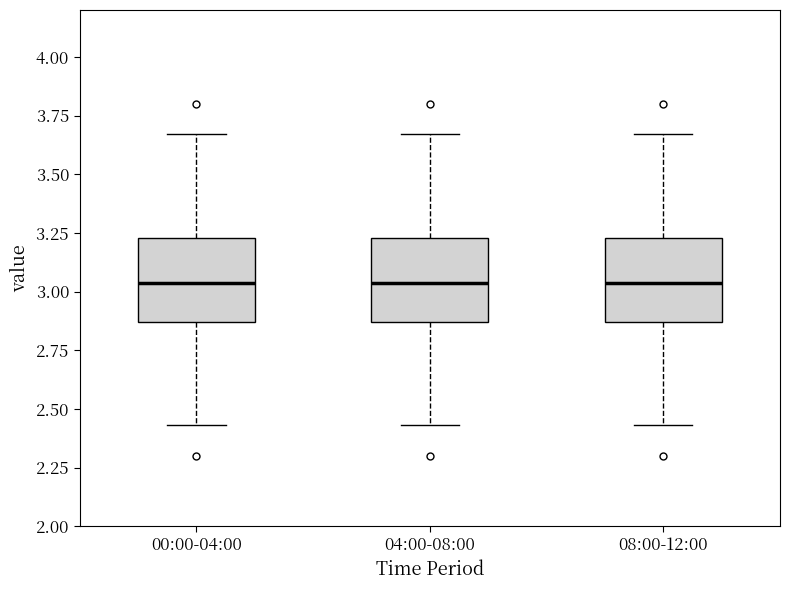

Reading left to right, transcribe this box plot: for each box, give where its median line is, the range the box spans, and where its two whiskers end, as read against the y-axis. The values are not printed on the chart, so give them approximately, as read against the axis.

00:00-04:00: median 3.05, box 2.85 to 3.25, whiskers 2.45 to 3.65
04:00-08:00: median 3.05, box 2.85 to 3.25, whiskers 2.45 to 3.65
08:00-12:00: median 3.05, box 2.85 to 3.25, whiskers 2.45 to 3.65